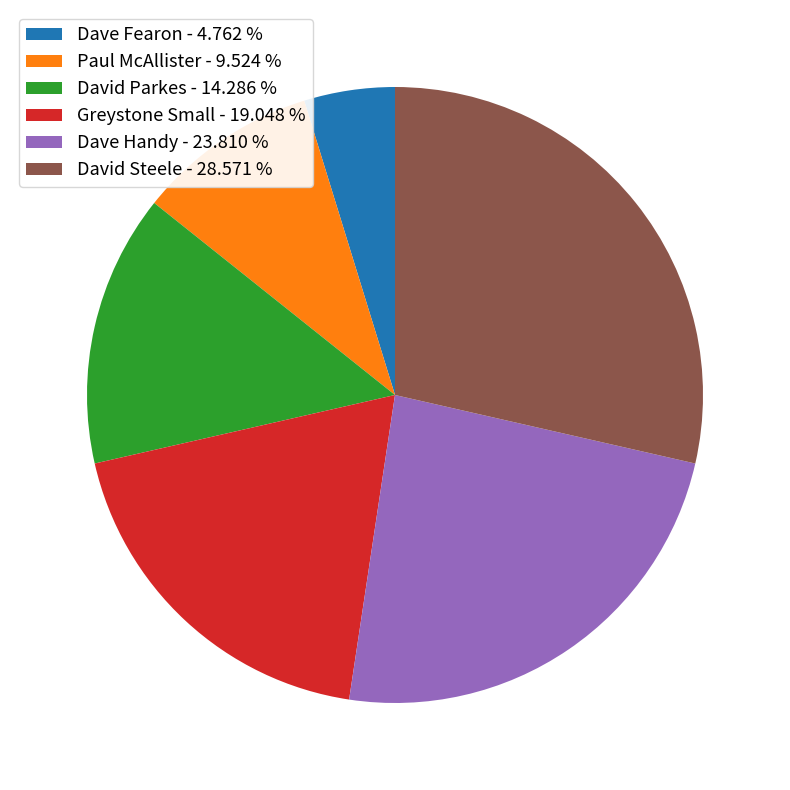

Is the sum of David Parkes - 14.286 % and David Steele - 28.571 % greater than half?

No